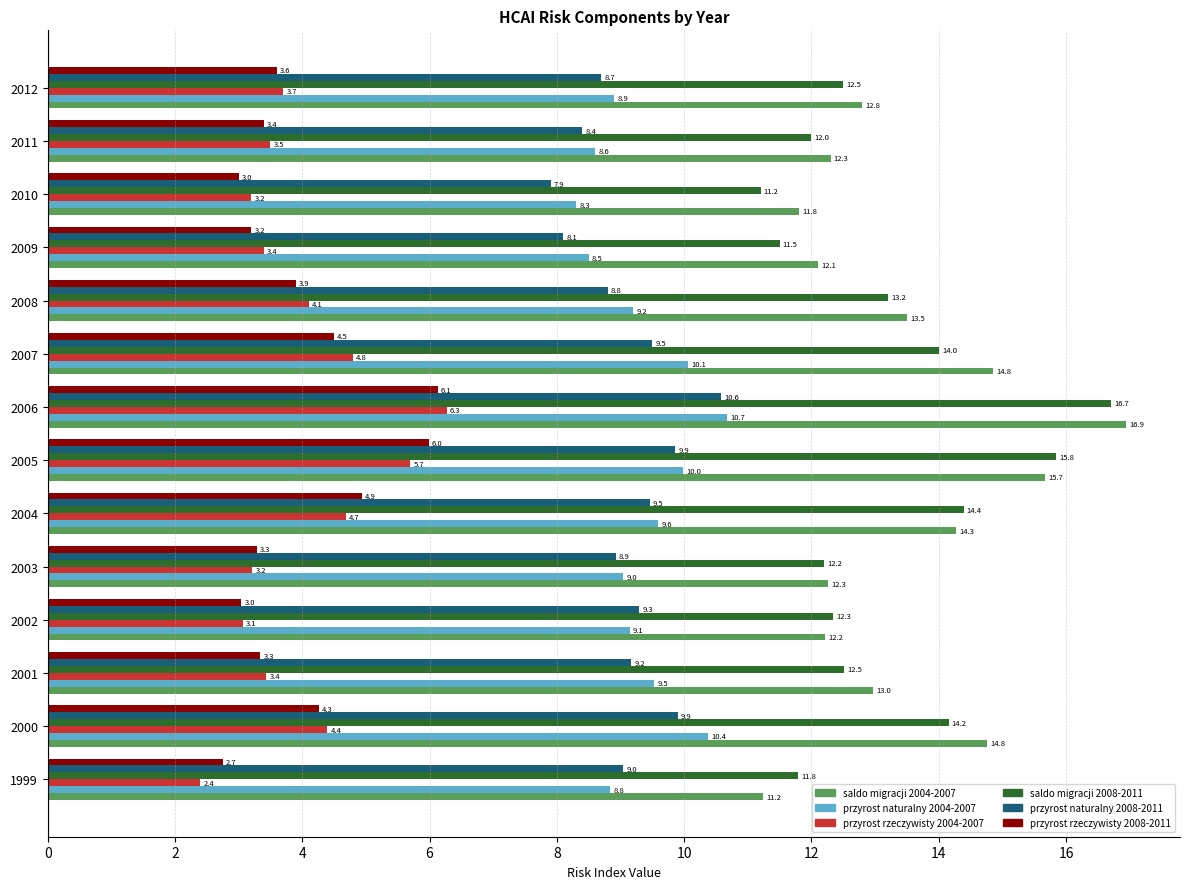

Which series has the largest total across all categories?

saldo migracji 2004-2007